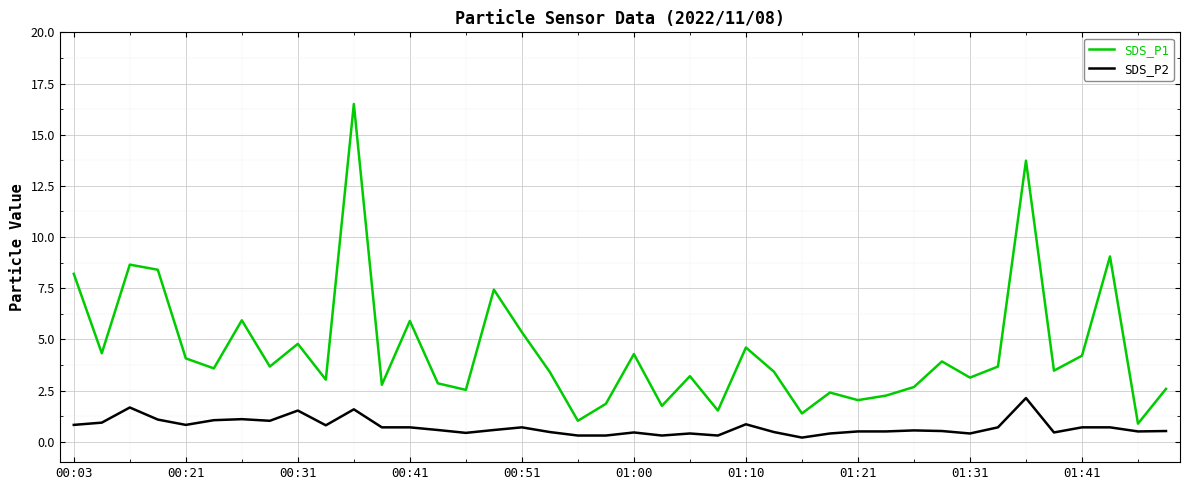

List the series in order of their peak value, lowest first.

SDS_P2, SDS_P1